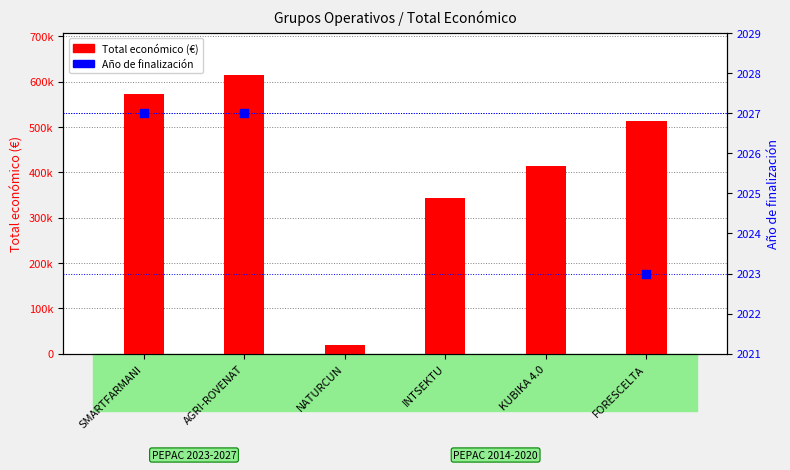

Which series has the largest total across all categories?

Total económico (€)